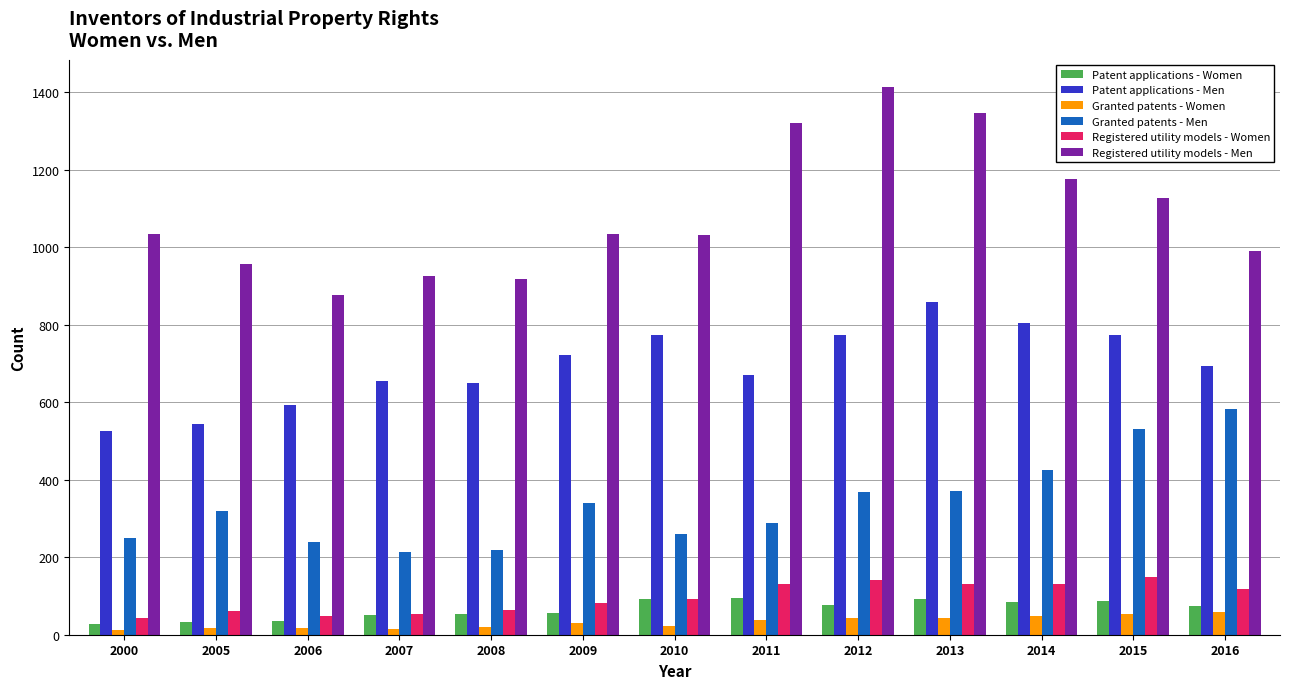

Which series has the largest total across all categories?

Registered utility models - Men